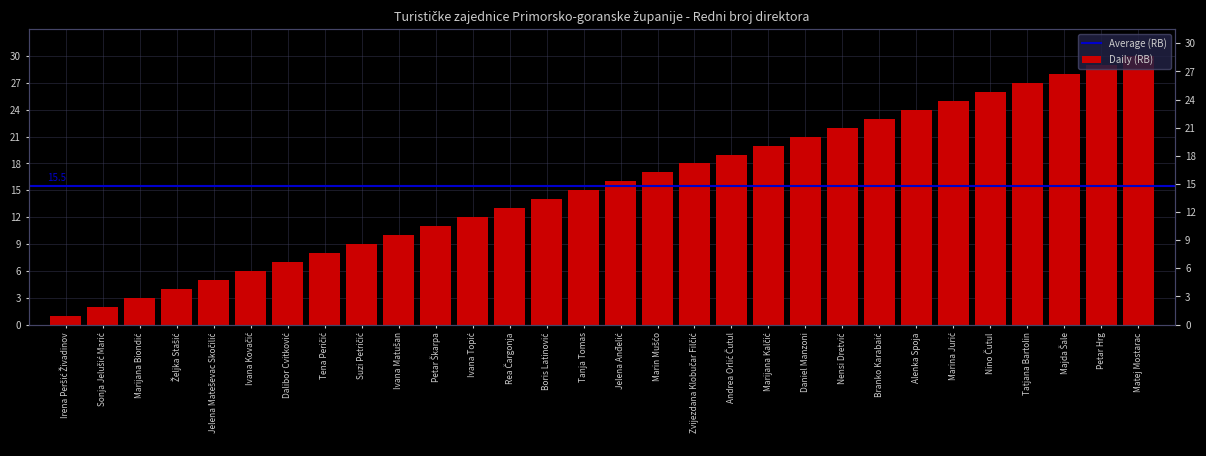

How many bars are there in total?

30